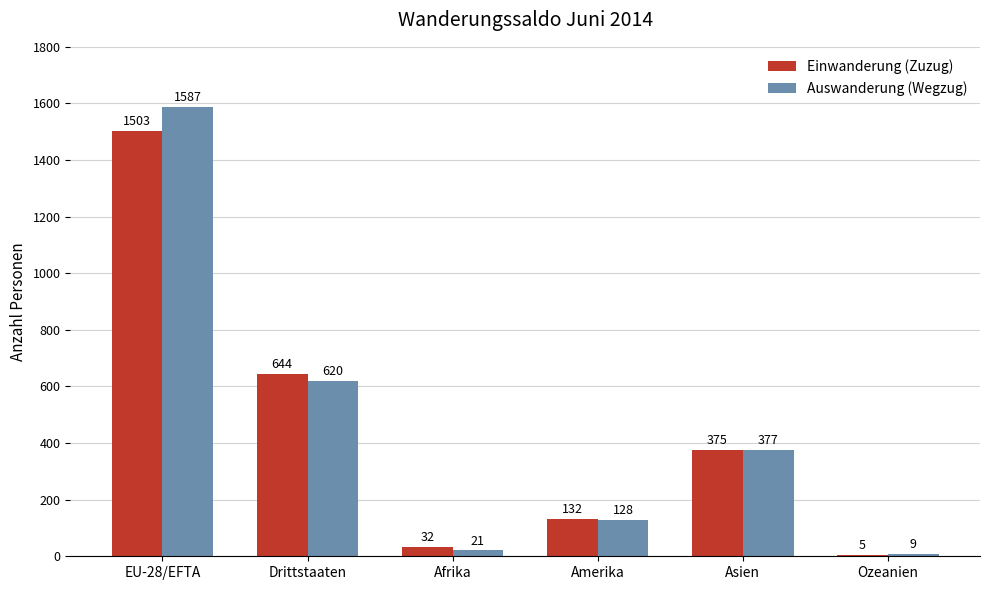

The value of Auswanderung (Wegzug) at Asien is 564. True or false?

False